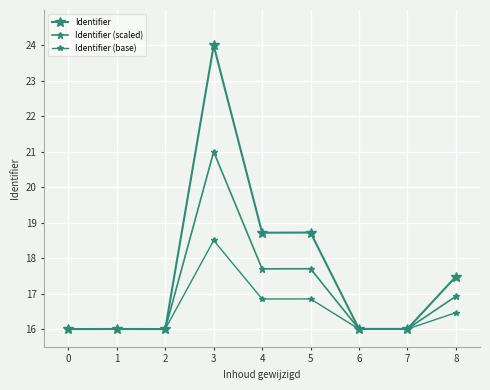

Which label corresponds to the largest value in the chart?

3